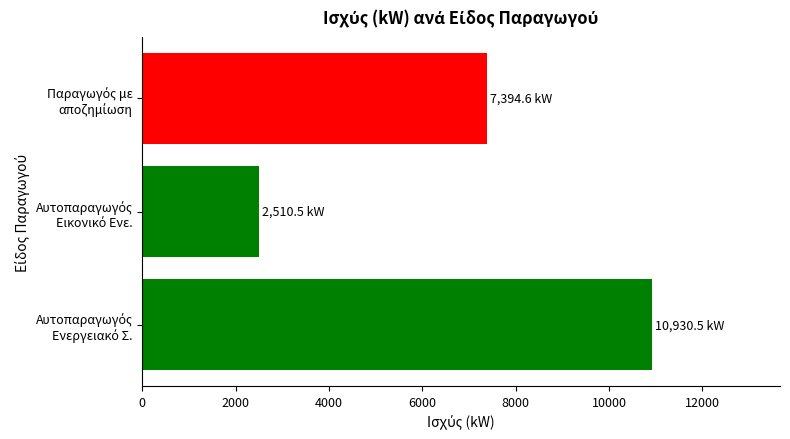

What is the average value?

6945.2